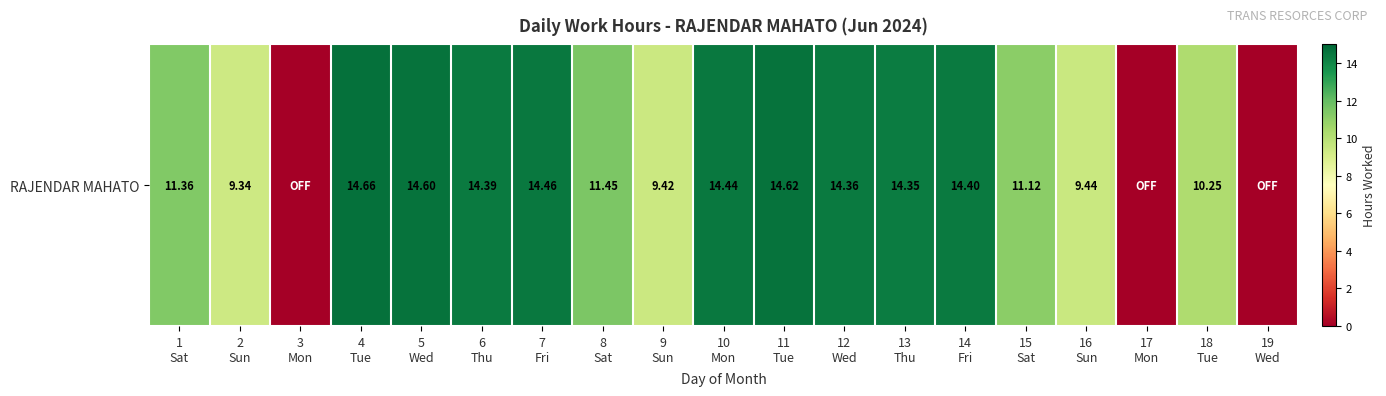

Reading left to right, extract all data points from this chart.

11.4	9.3	0.0	14.7	14.6	14.4	14.5	11.4	9.4	14.4	14.6	14.4	14.3	14.4	11.1	9.4	0.0	10.2	0.0